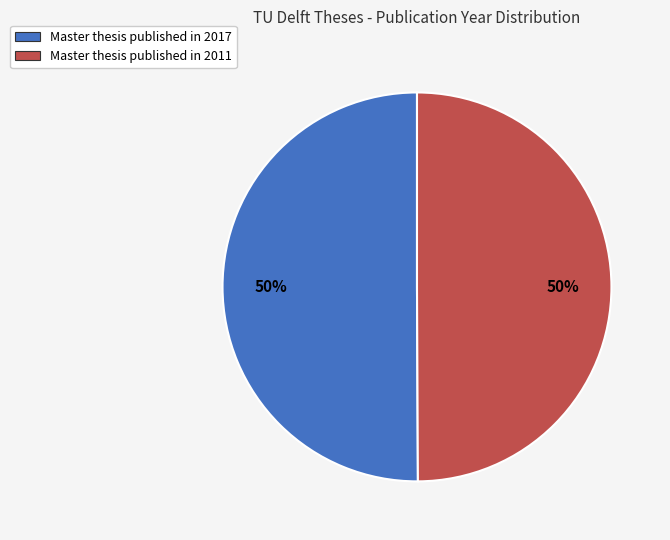

Combined, do Master thesis published in 2011 and Master thesis published in 2017 account for over 50%?

Yes